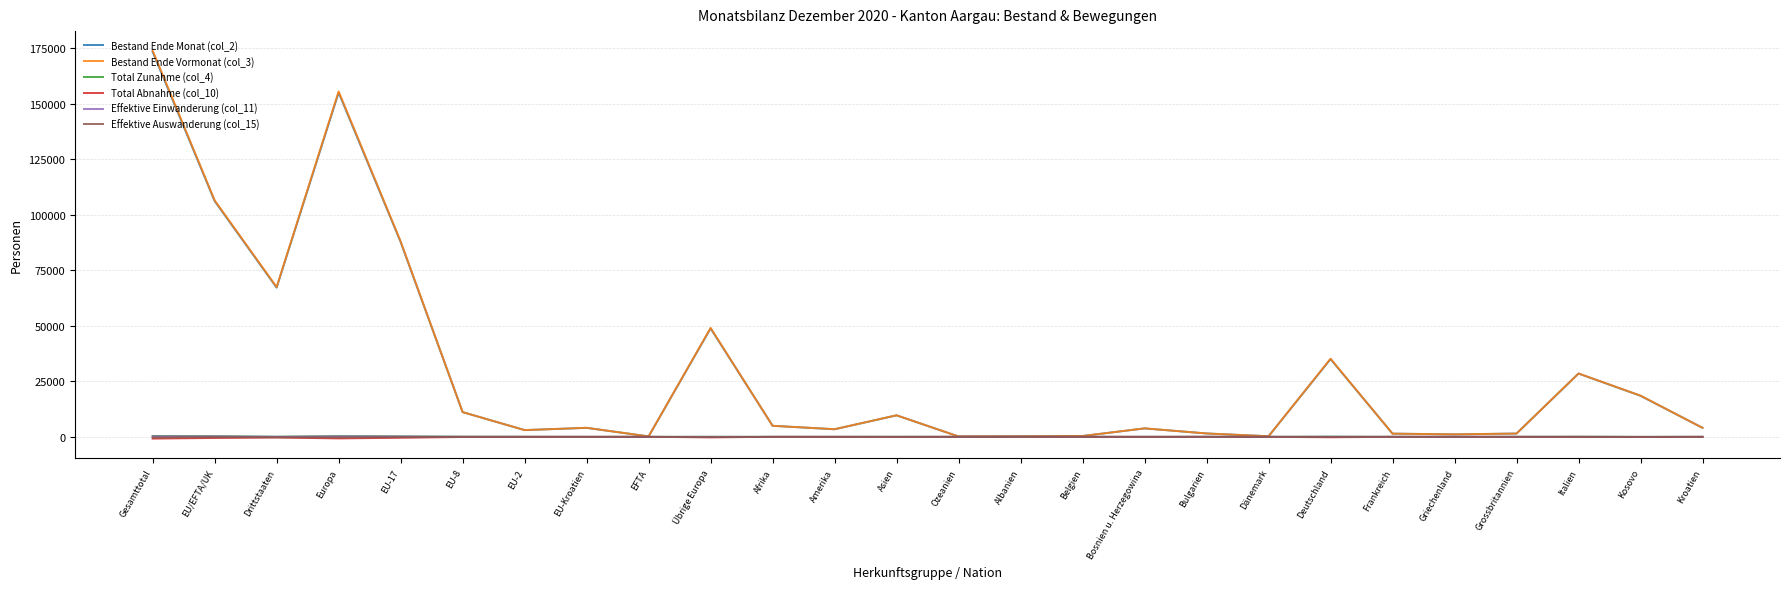

At which category is the sum across all series the highest?

Gesamttotal